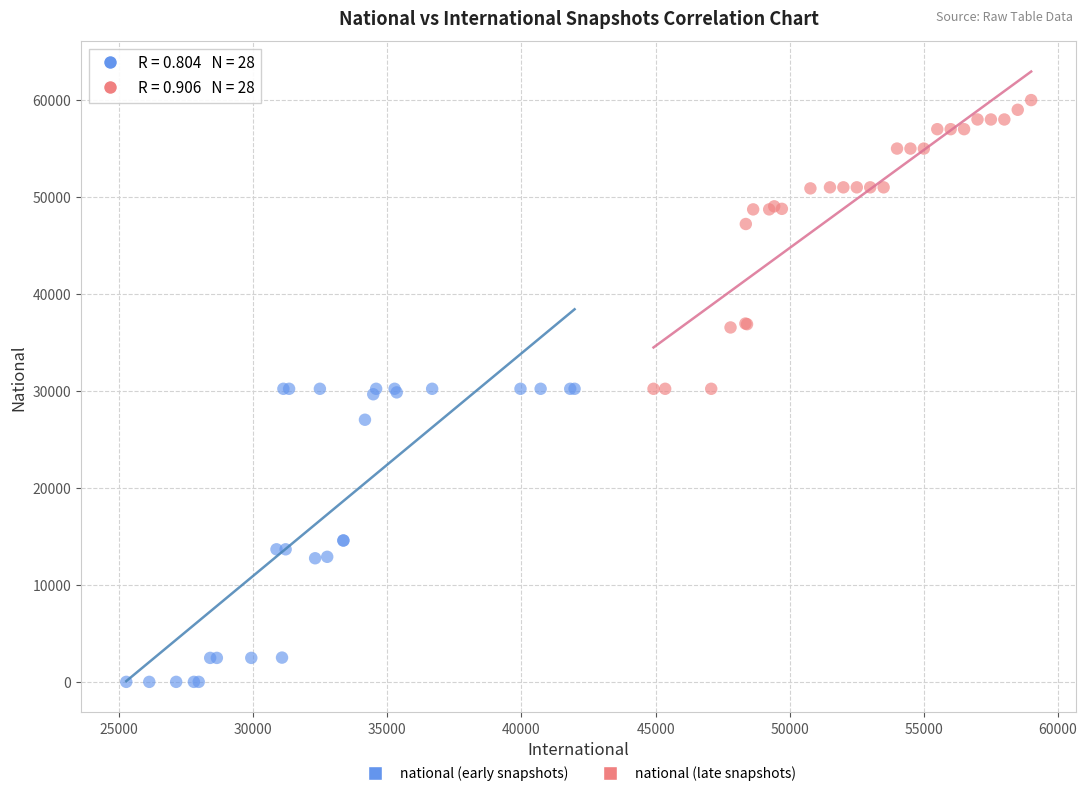

What are all the series names shown in the legend?

national (early snapshots), national (late snapshots)